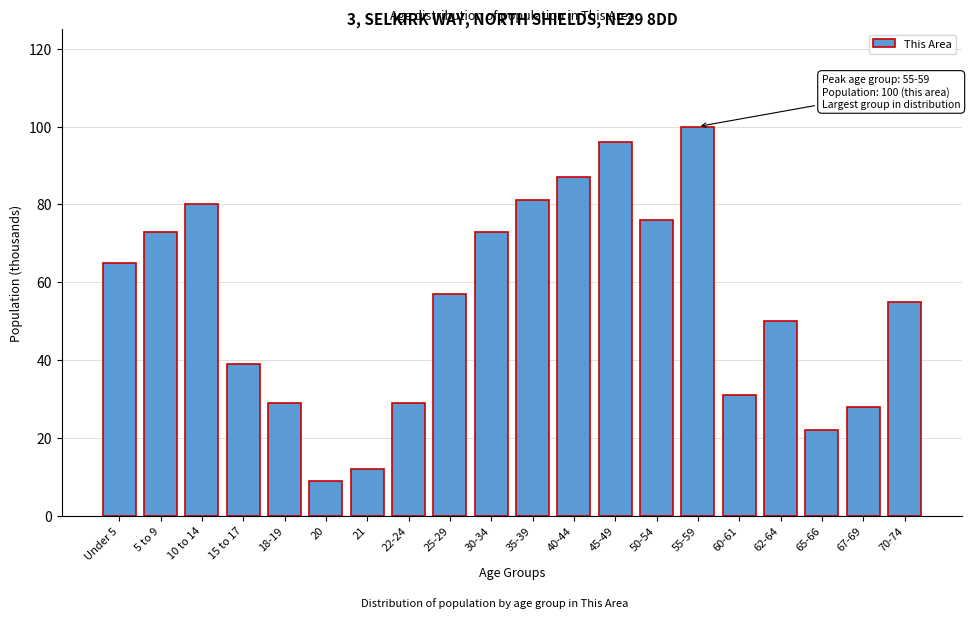

Reading left to right, extract all data points from this chart.

Under 5=65	5 to 9=73	10 to 14=80	15 to 17=39	18-19=29	20=9	21=12	22-24=29	25-29=57	30-34=73	35-39=81	40-44=87	45-49=96	50-54=76	55-59=100	60-61=31	62-64=50	65-66=22	67-69=28	70-74=55